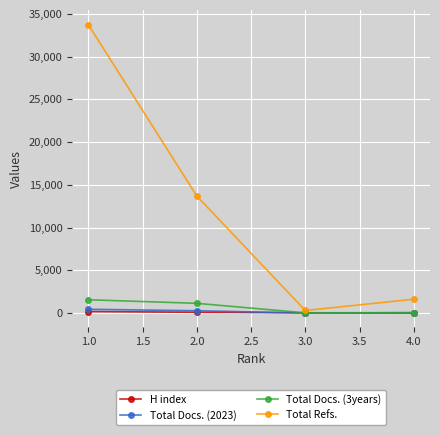

Which series has the widest spread of values?

Total Refs.